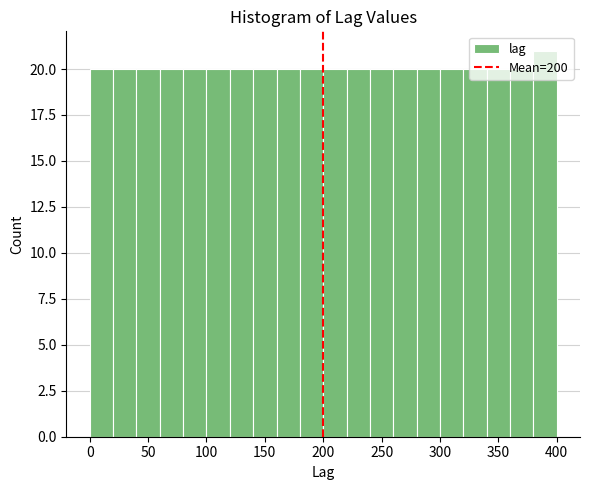

Reading left to right, transcribe this chart: for each bar, give the range it covers on the x-axis and its height. The values are not printed on the chart, so give them approximately, as read against the axis.

0 to 20: 20
20 to 40: 20
40 to 60: 20
60 to 80: 20
80 to 100: 20
100 to 120: 20
120 to 140: 20
140 to 160: 20
160 to 180: 20
180 to 200: 20
200 to 220: 20
220 to 240: 20
240 to 260: 20
260 to 280: 20
280 to 300: 20
300 to 320: 20
320 to 340: 20
340 to 360: 20
360 to 380: 20
380 to 400: 21